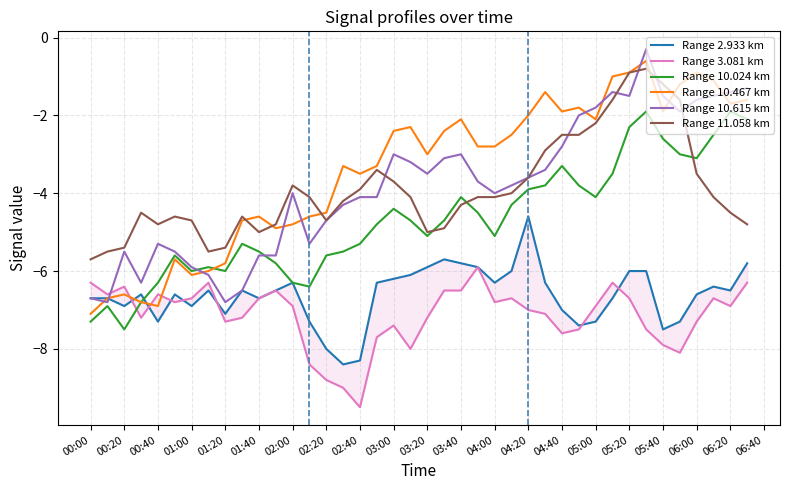

What is the sum of all Range 3.081 km values?

-285.7